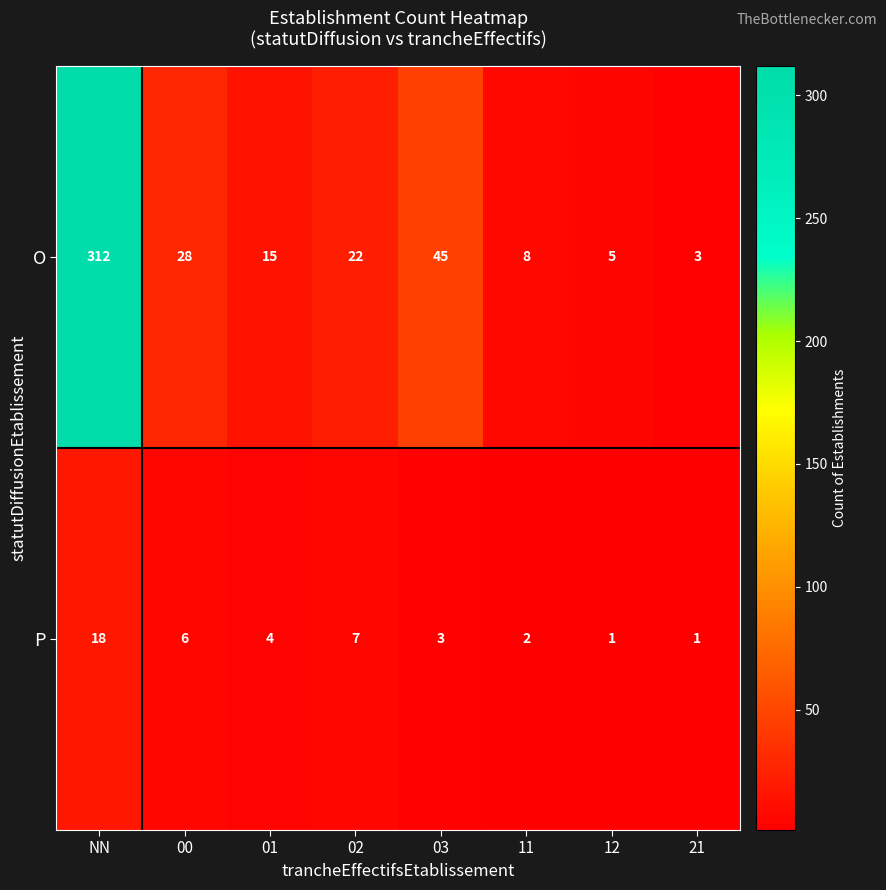

What is the difference between the second highest and minimum values in the P series?

6